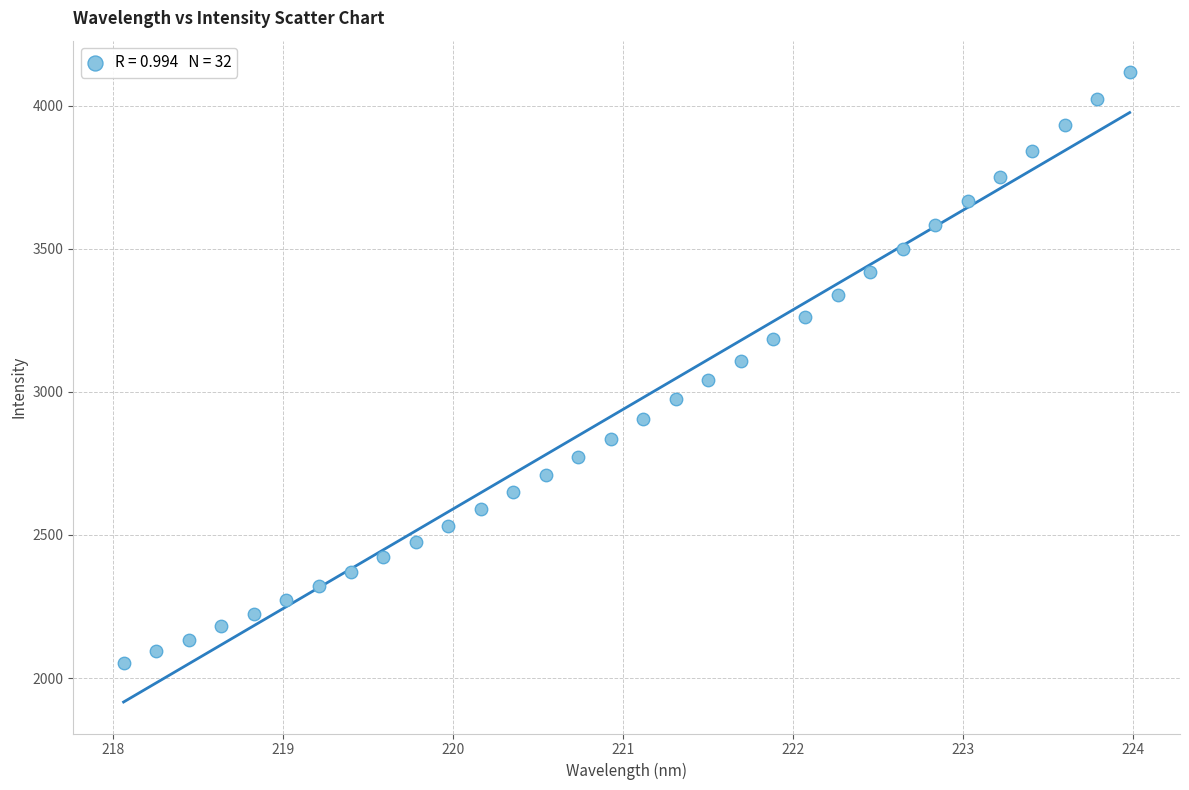

What is the range of X values (max minus min)?

5.9